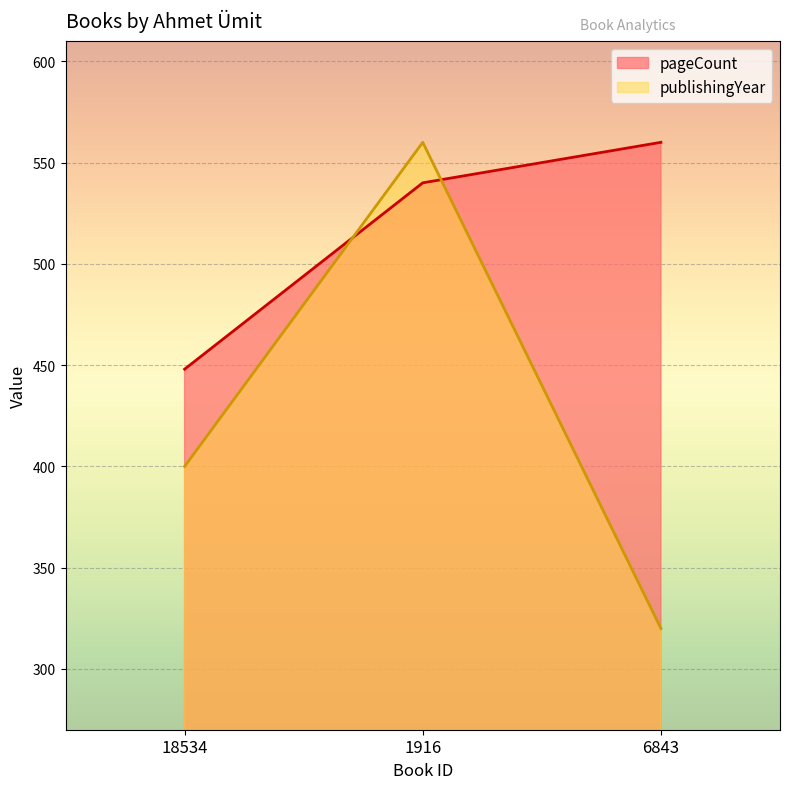

What value does the pageCount series have at 6843, to the nearest 50?

550